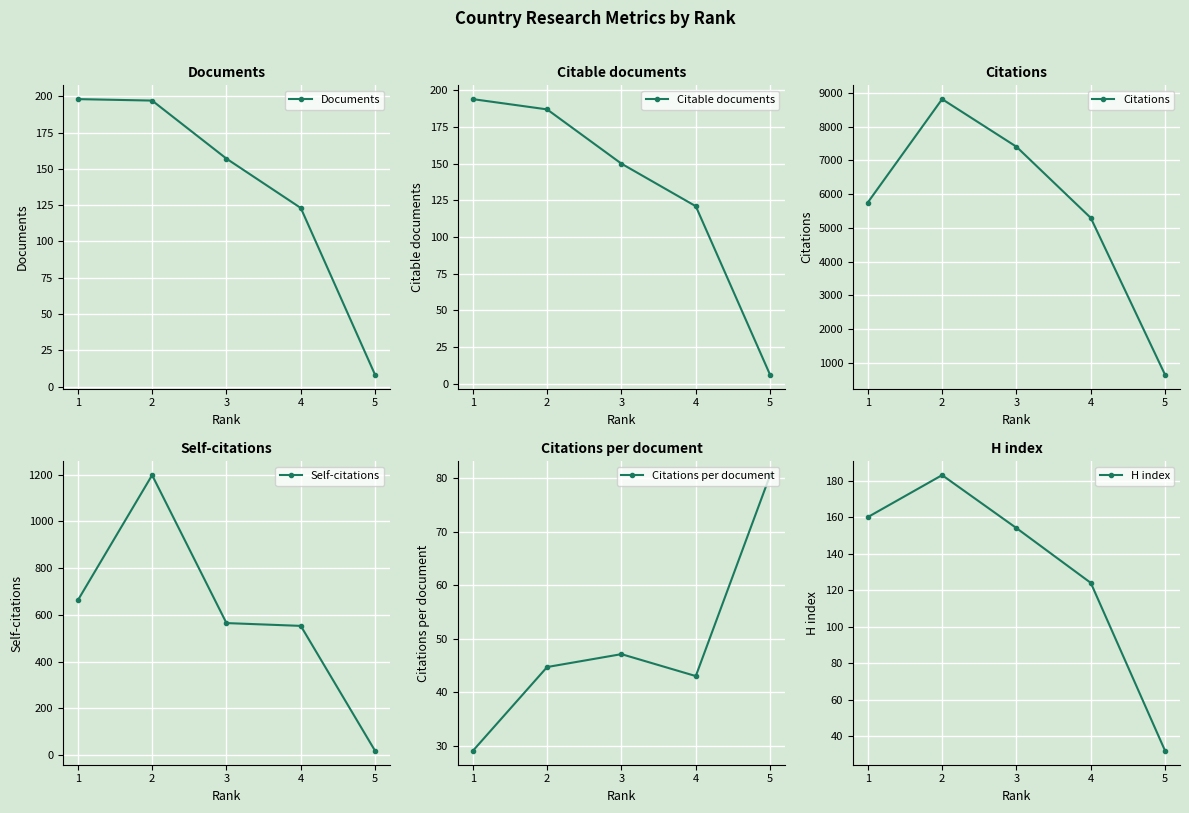

How many data points does each series have?

5